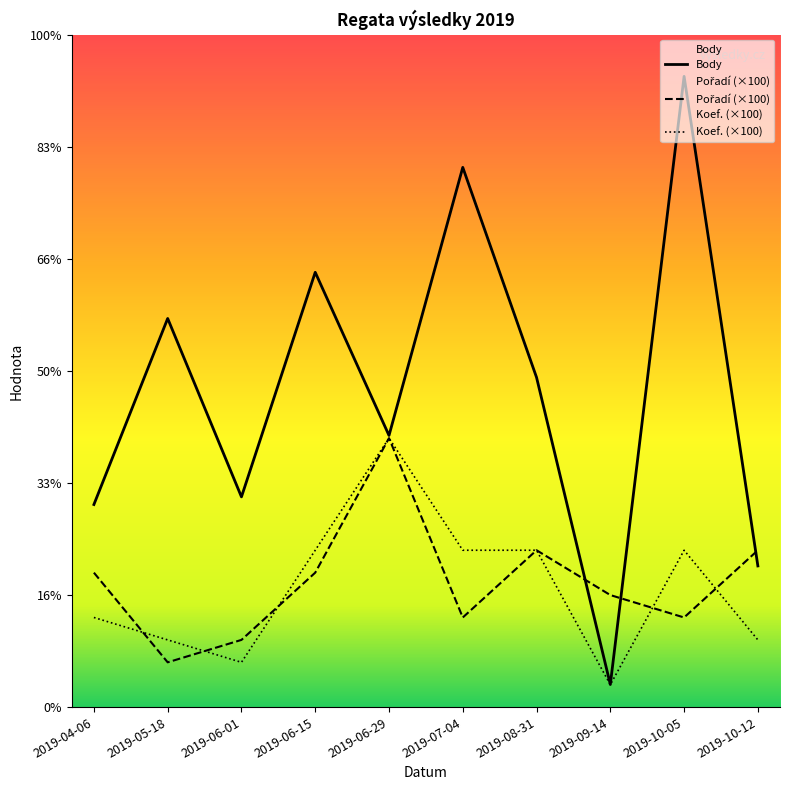

True or false: Body and Koef. cross at least once.

False